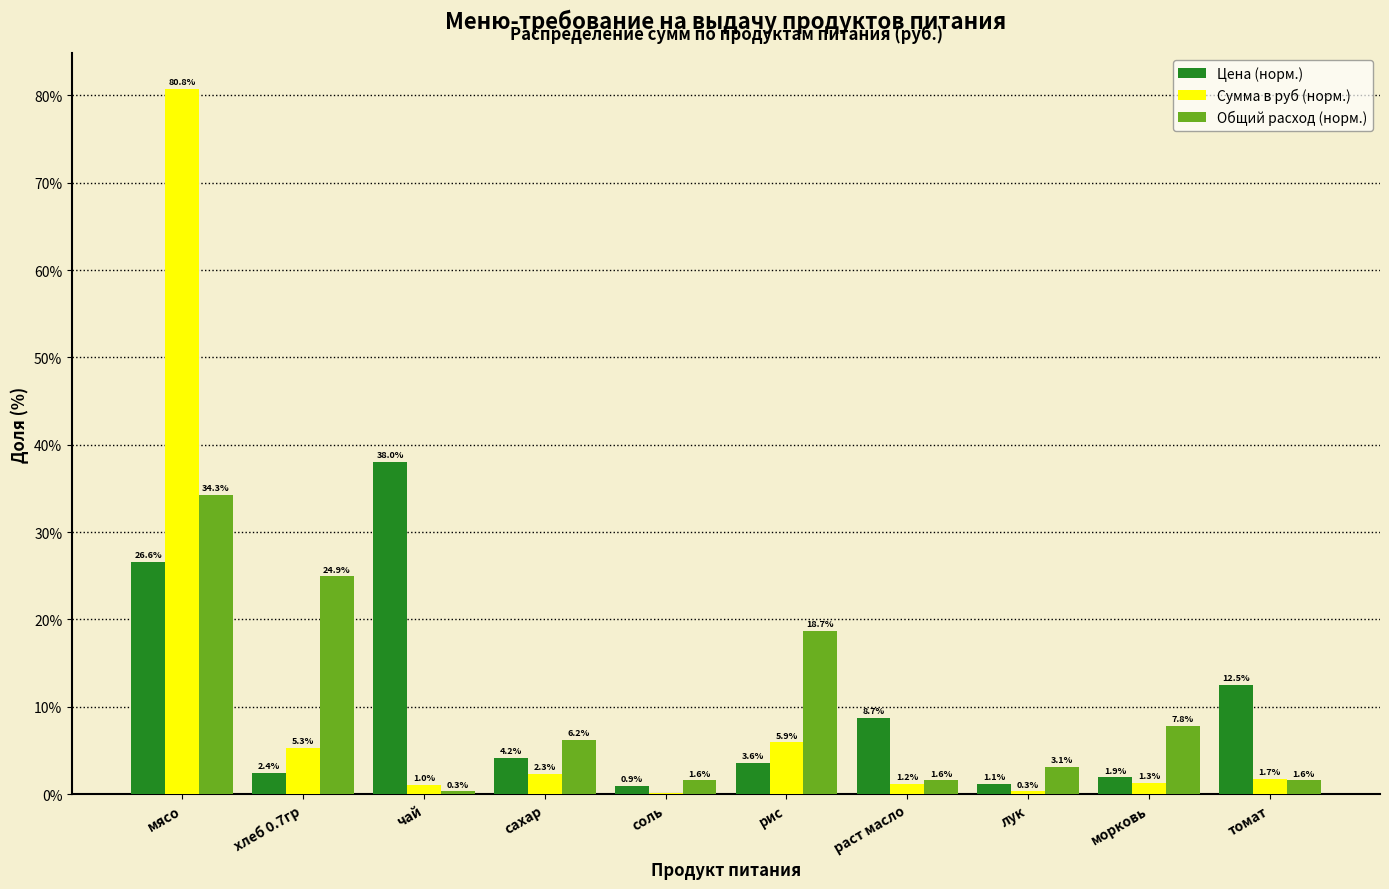

At which category is the sum across all series the highest?

мясо